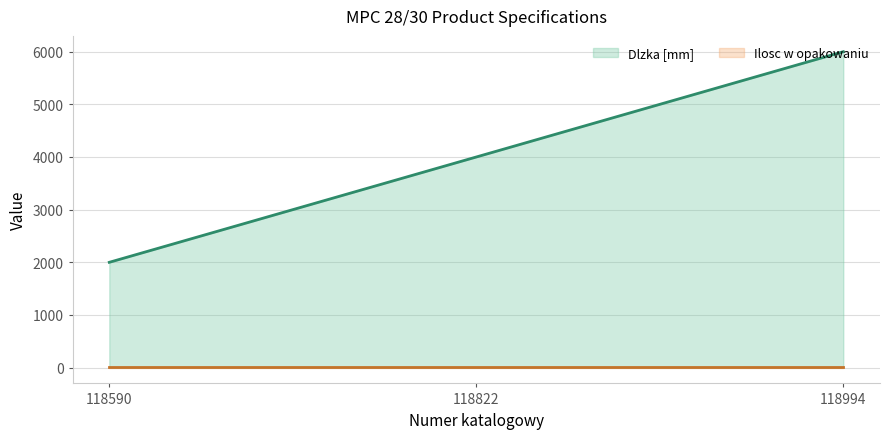

How many series are shown in this chart?

2